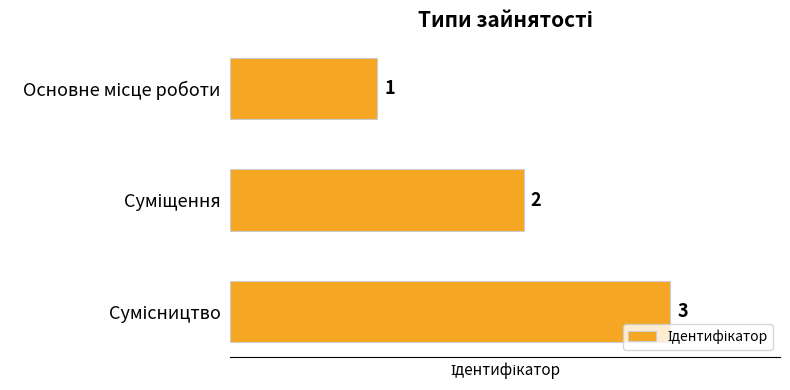

What is the value of the 2nd bar from the top?

2